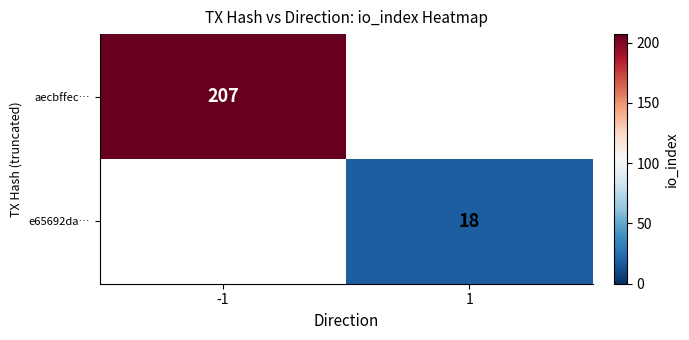

The e65692da… series shows 18 at 1. True or false?

True